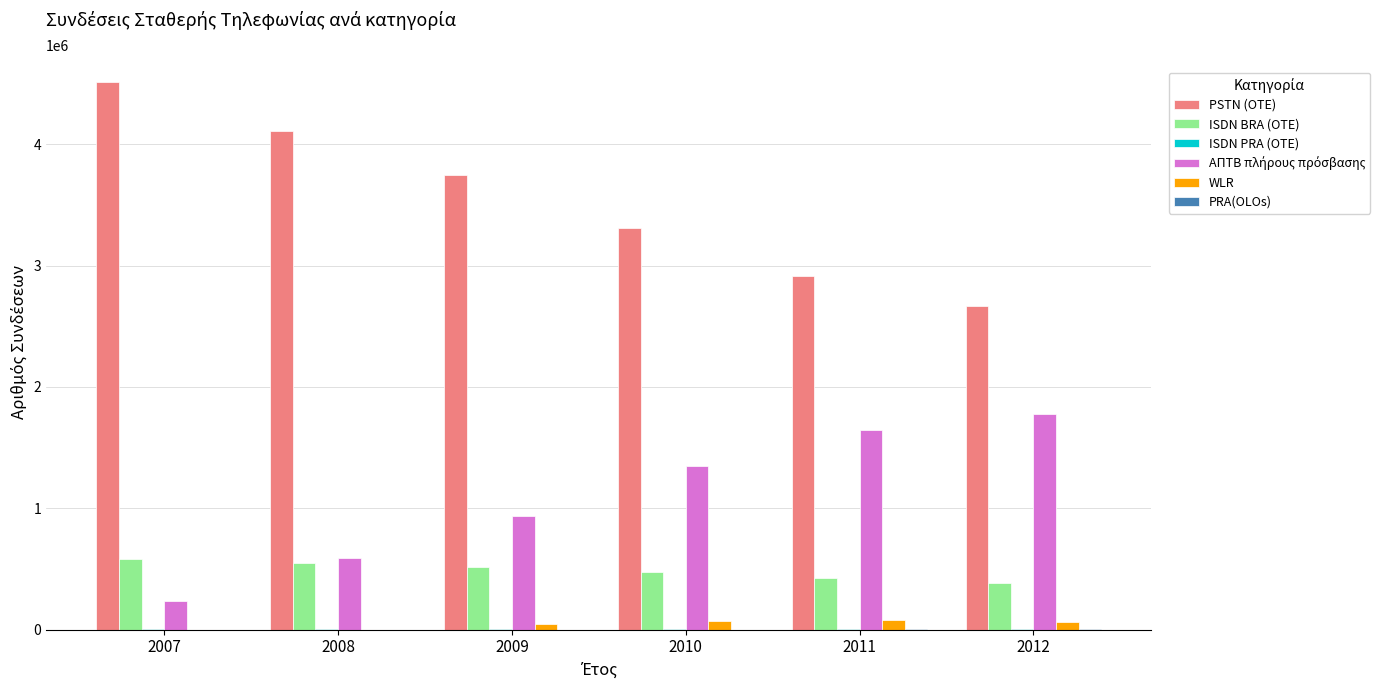

Which series has the largest total across all categories?

PSTN (OTE)